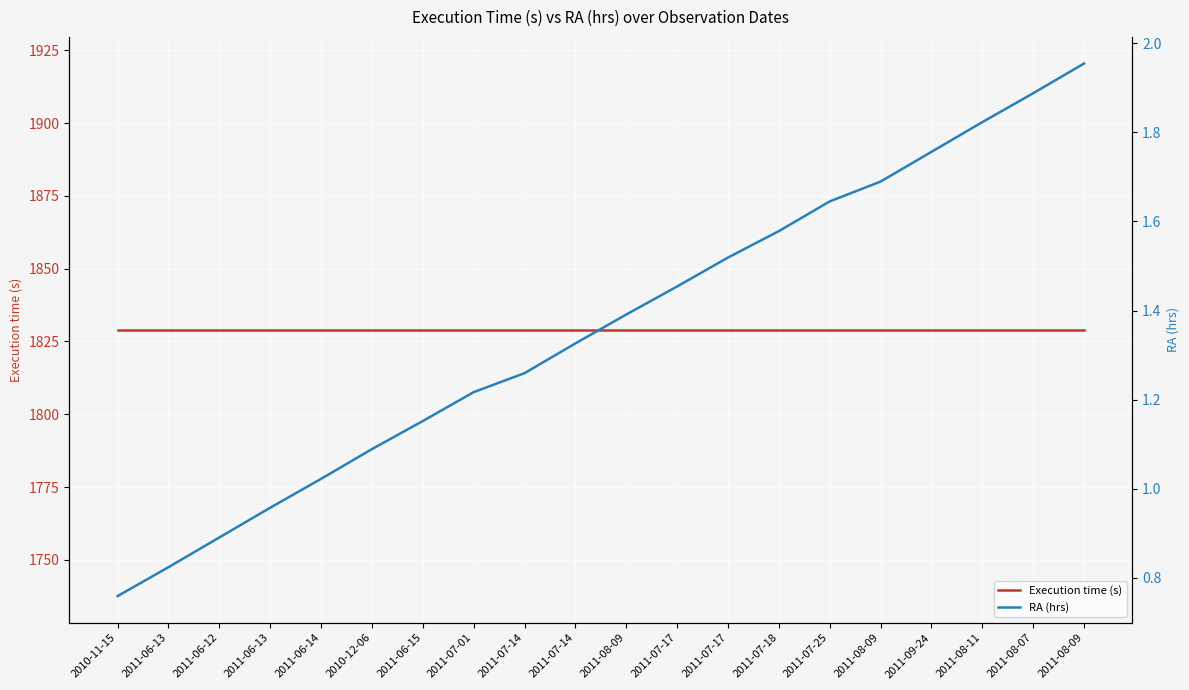

Which has a higher value, 2011-07-18 or 2011-07-14?

2011-07-18